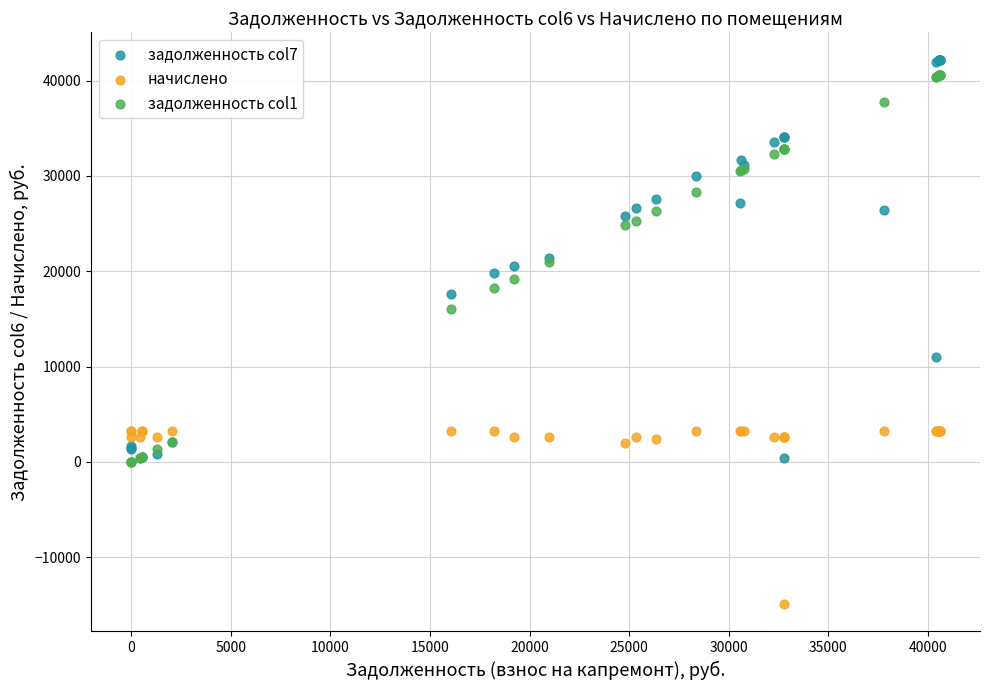

Which series contains the highest Y value?

задолженность col7